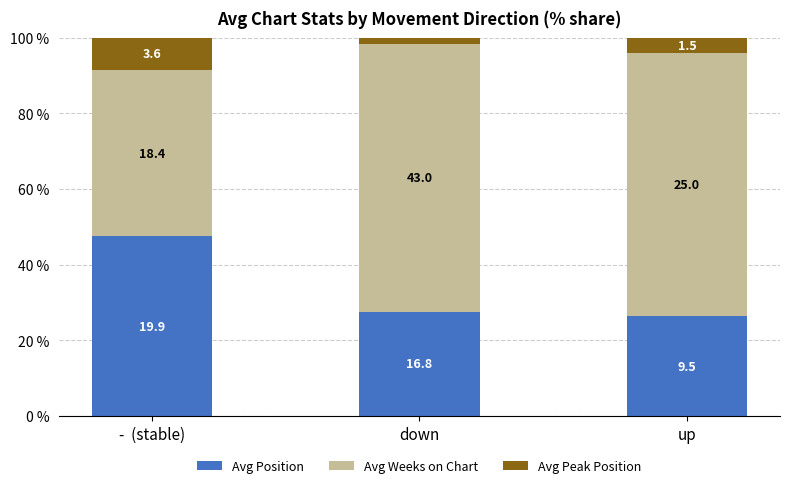

What is the label of the 2nd bar from the left?

down